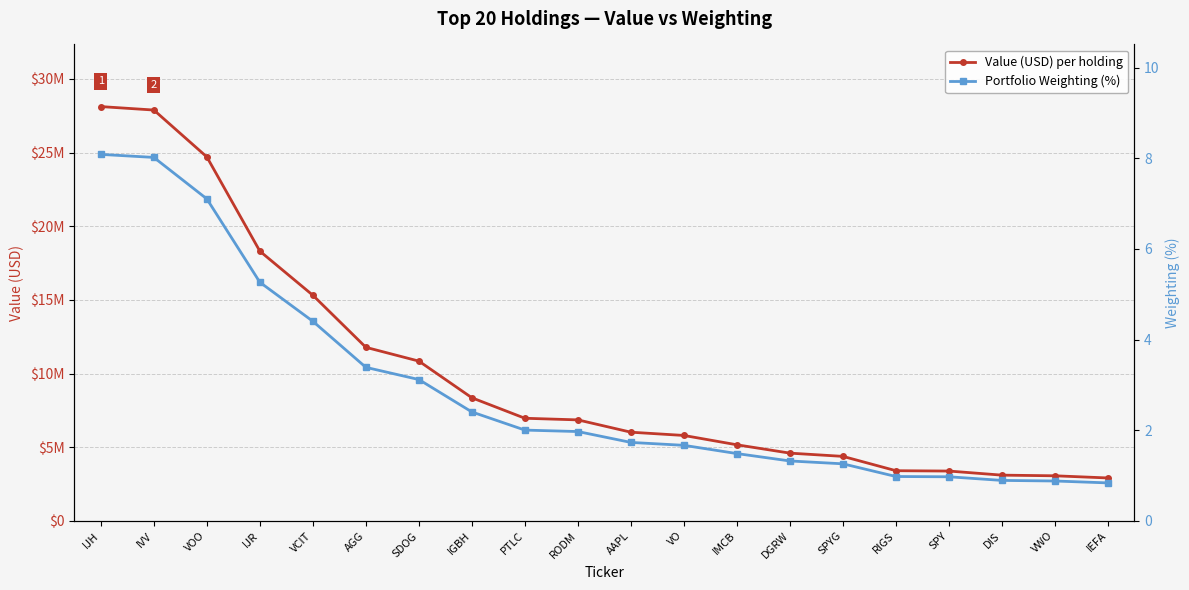

Rank the categories by Value (USD) per holding value from lowest to highest.

IEFA, VWO, DIS, SPY, RIGS, SPYG, DGRW, IMCB, VO, AAPL, RODM, PTLC, IGBH, SDOG, AGG, VCIT, IJR, VOO, IVV, IJH